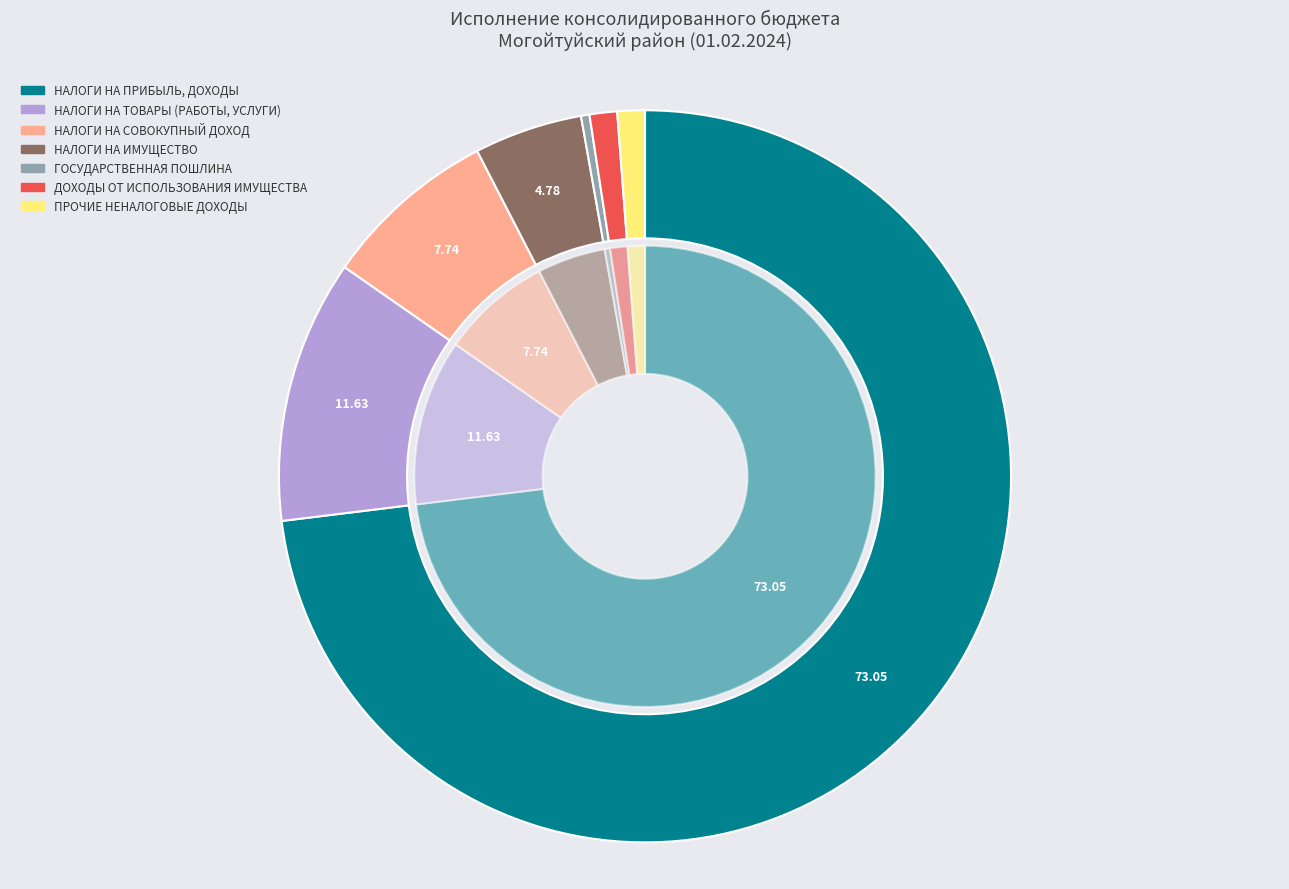

Approximately how many times larger is the value at НАЛОГИ НА ПРИБЫЛЬ, ДОХОДЫ compared to ГОСУДАРСТВЕННАЯ ПОШЛИНА?

195.4